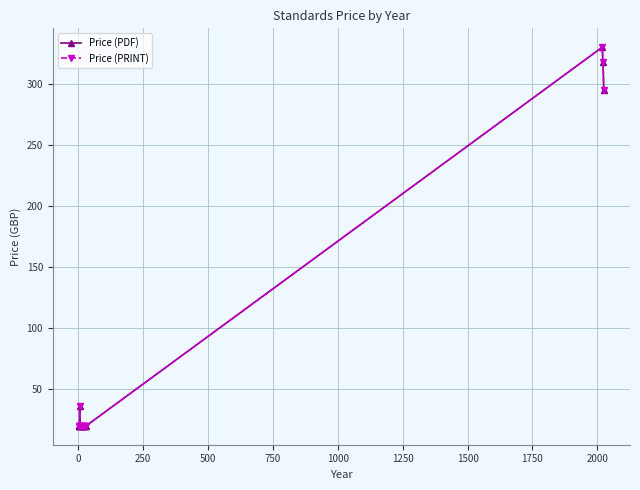

Is this an area chart (filled region under the line)?

No